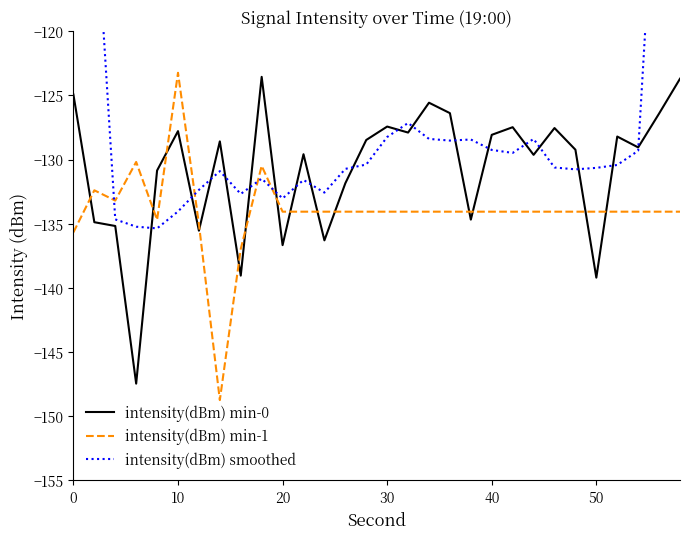

What is the lowest value of the intensity(dBm) min-0 series?

-147.5